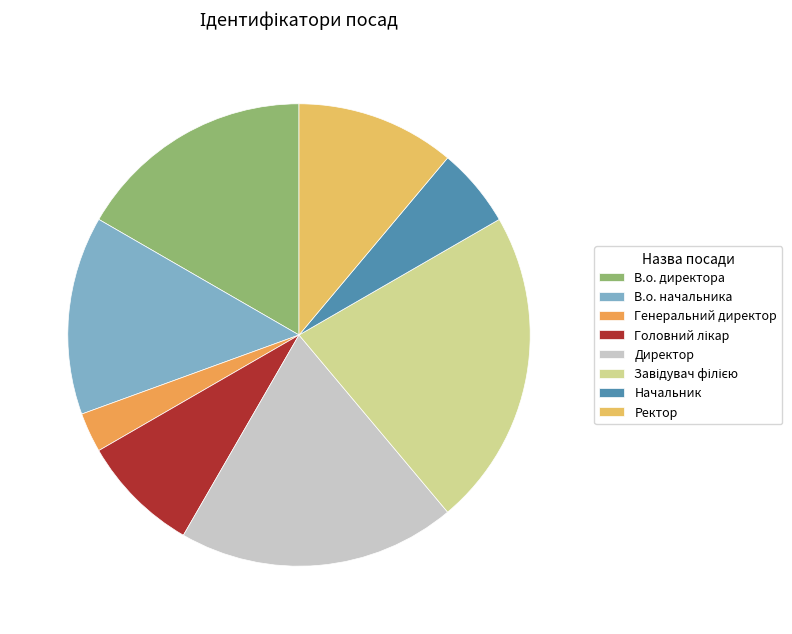

What percentage is the Начальник slice, to the nearest percent?

6%